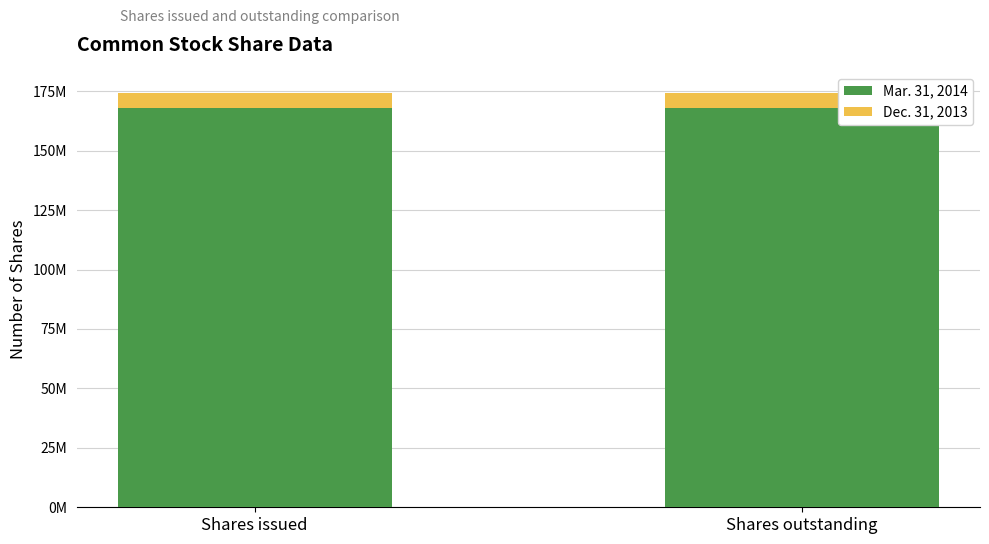

Which series changed the most between Shares issued and Shares outstanding?

Mar. 31, 2014